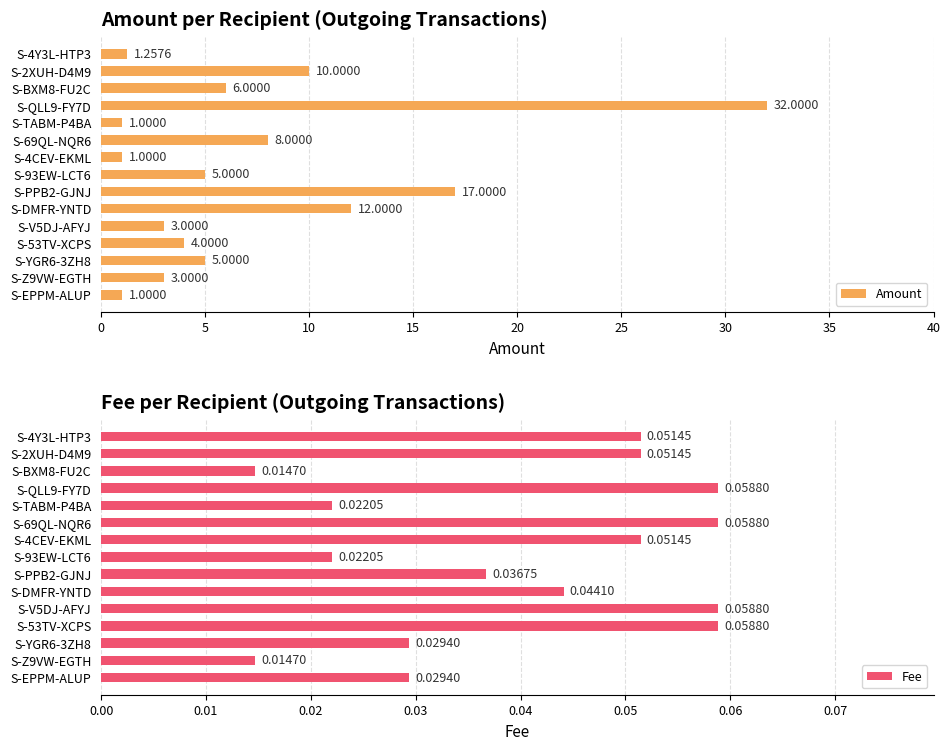

What is the sum of the Amount values at S-53TV-XCPS and S-YGR6-3ZH8?

9.0